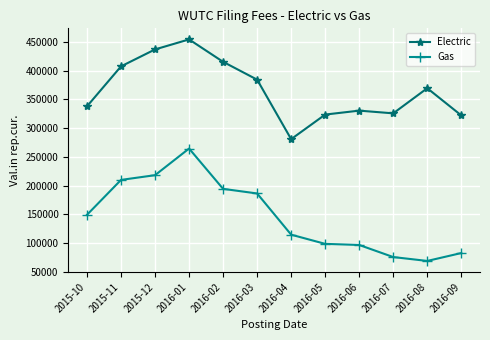

Rank the series at 2016-06 from lowest to highest value.

Gas, Electric